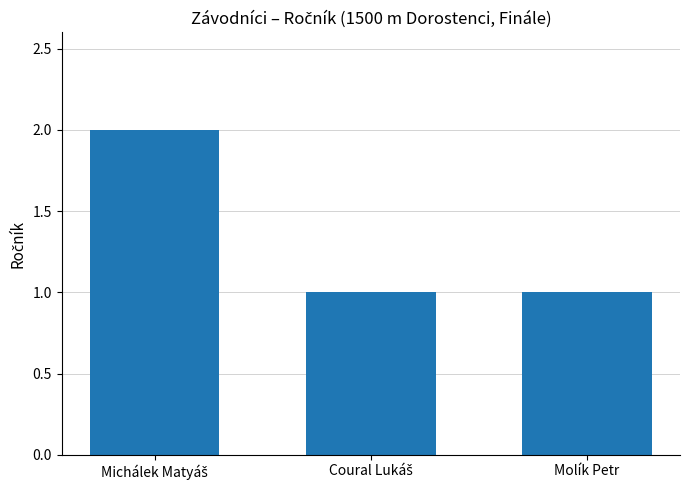

True or false: the data shows 1 at Molík Petr.

True